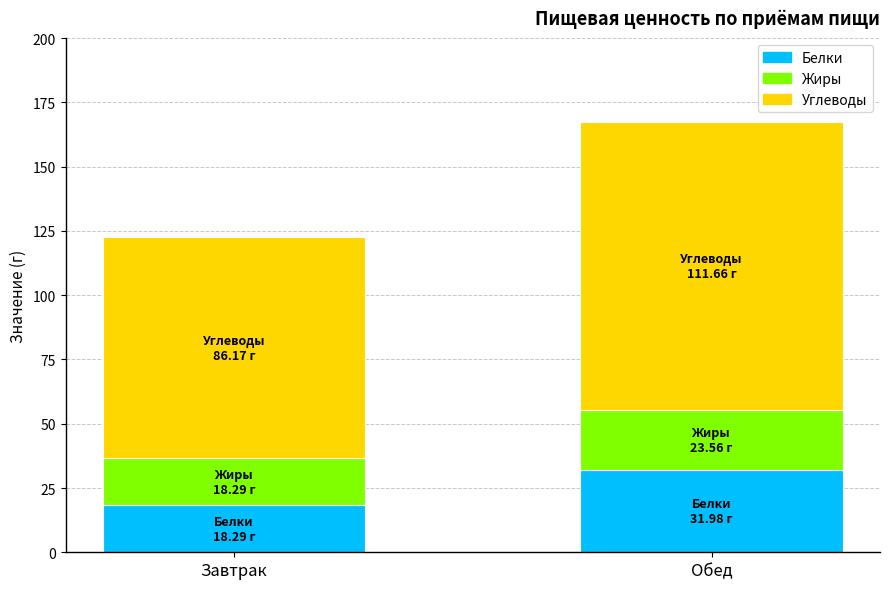

How many bars are there in total?

2